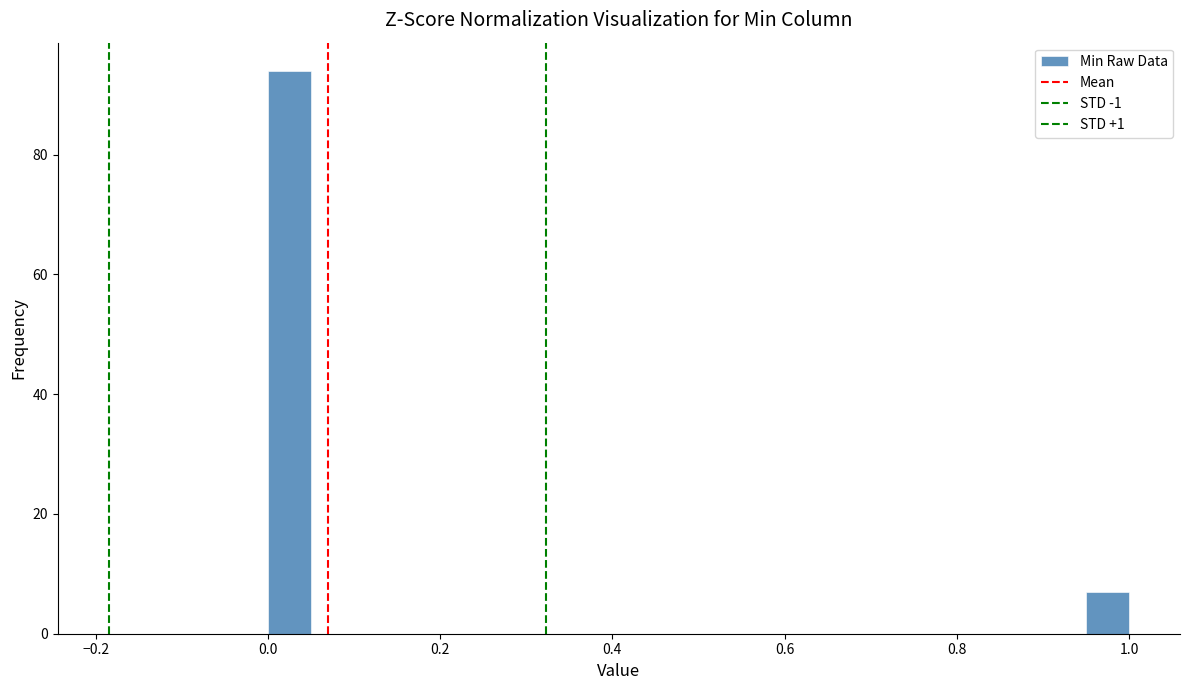

Read against the x-axis, roughly where is the centre of the tallest bar?

0.02